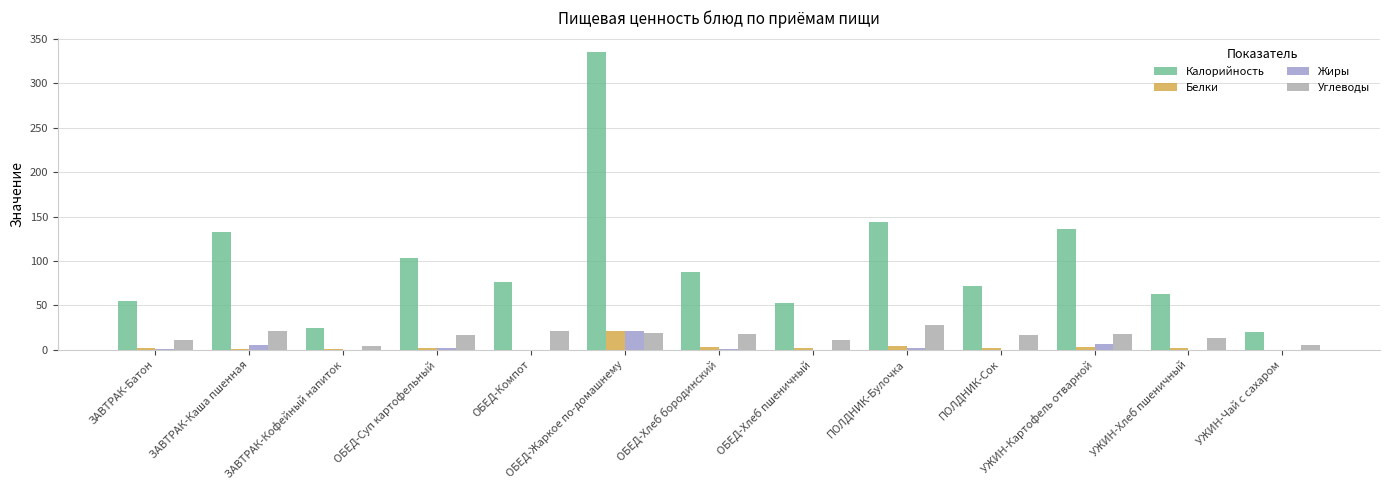

What is the sum of all Калорийность values?

1302.7